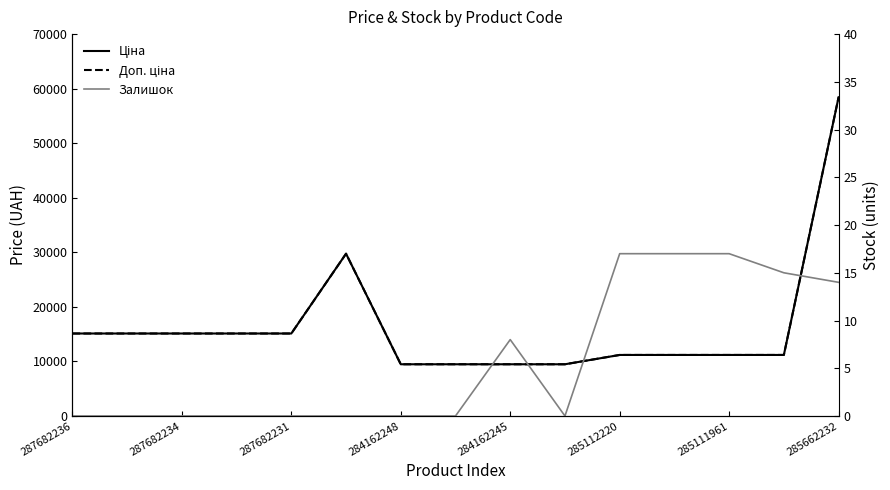

What is the total value across all series at 9?

18960.1